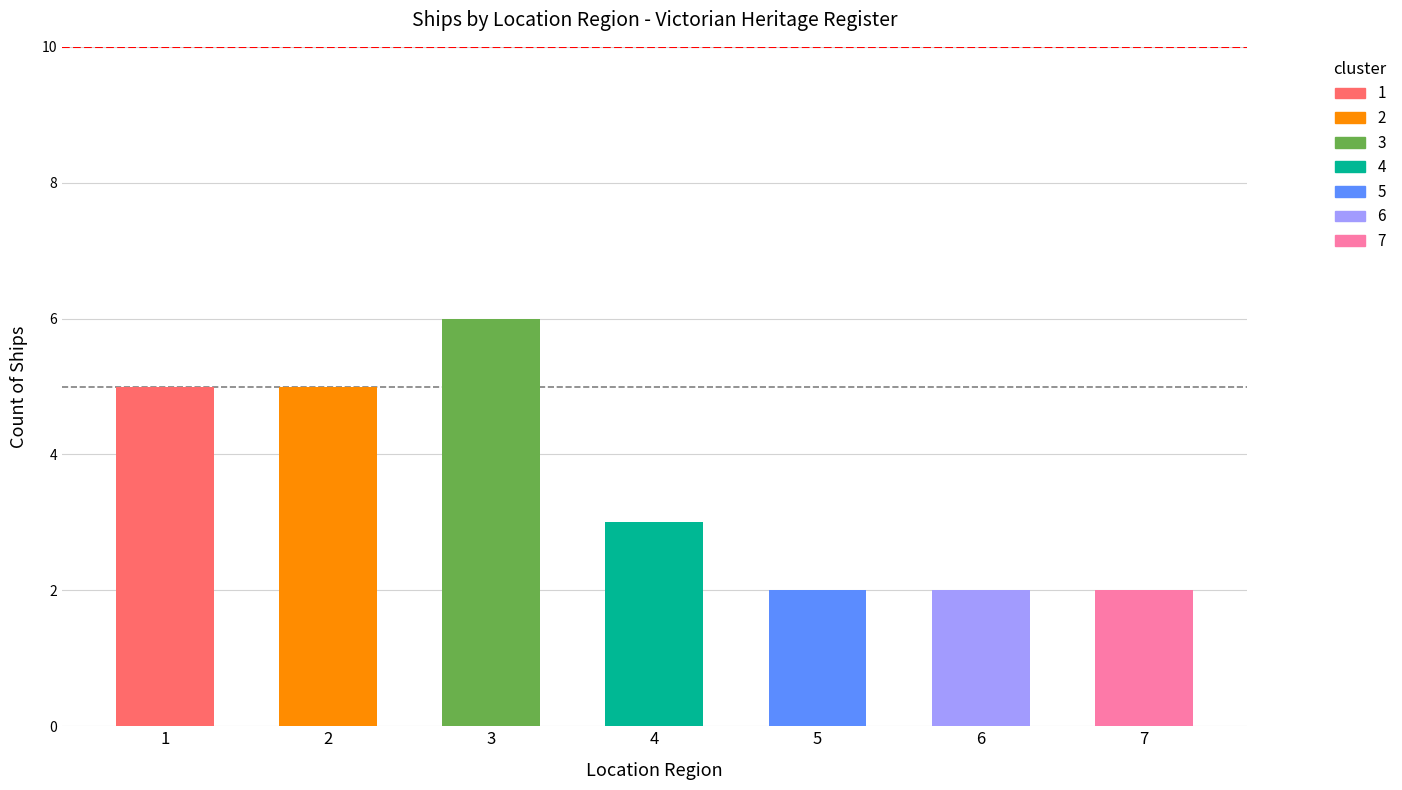

What is the value of the 1st bar from the left?

5